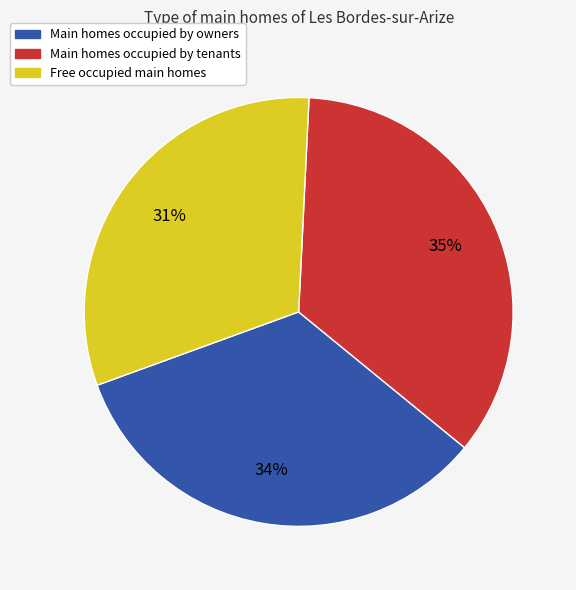

Is there a majority slice in this chart?

No